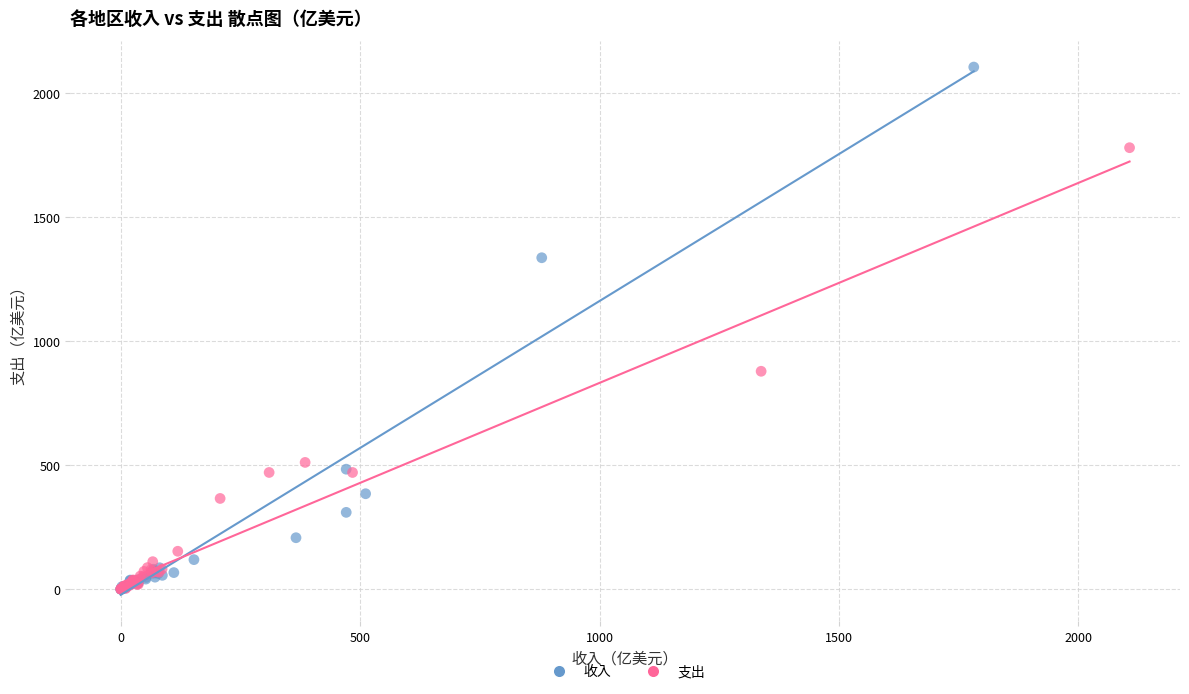

Which series contains the highest Y value?

收入